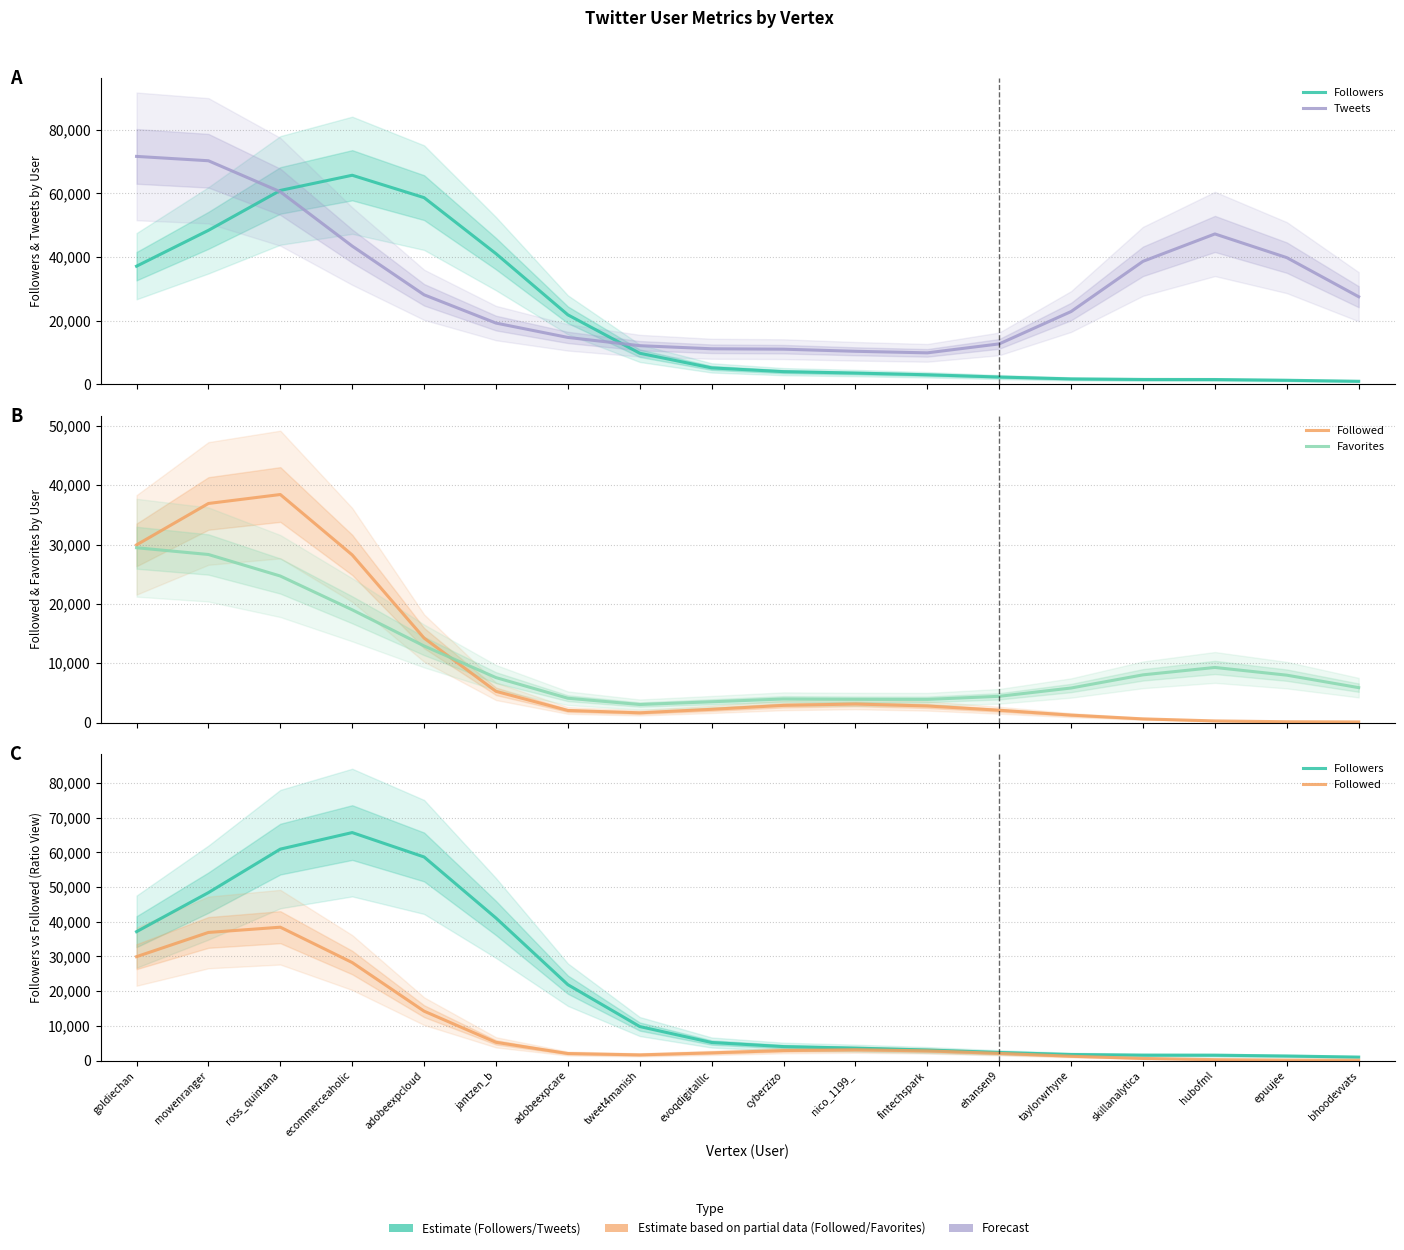

What is the difference between the maximum and second lowest values in the Favorites series?

25961.2